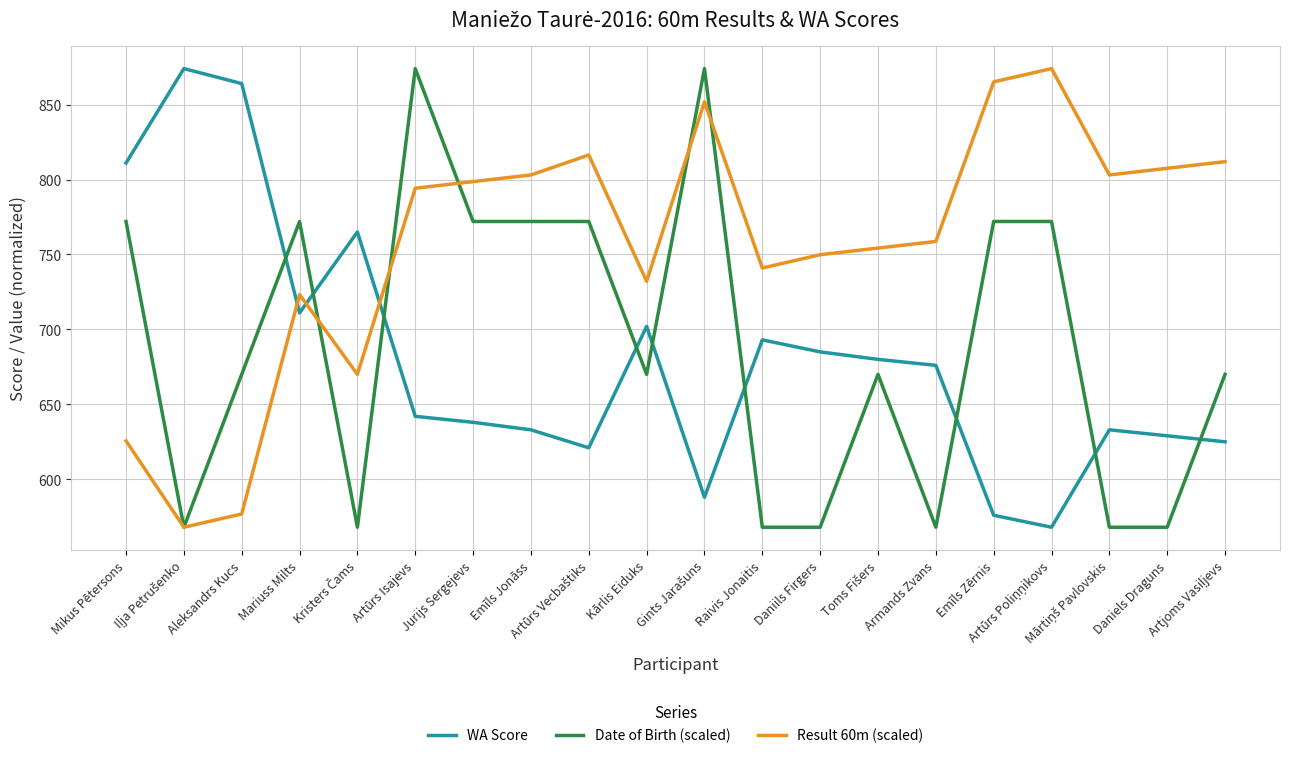

How many times do Date of Birth (scaled) and WA Score cross each other?

9